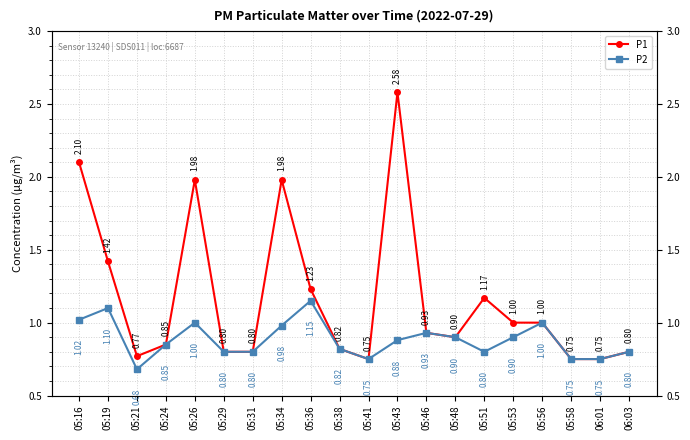

Does the chart have visible grid lines?

Yes